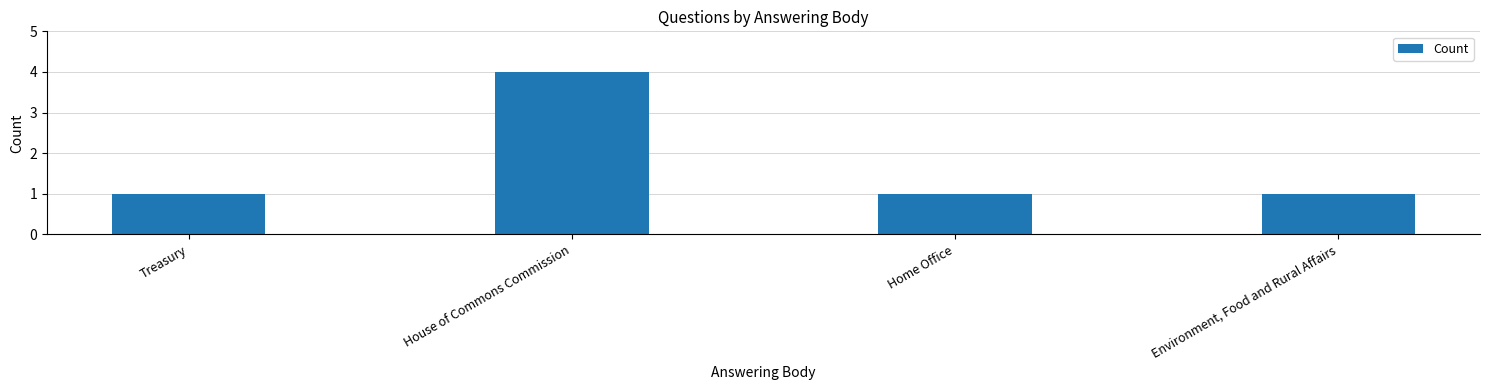

Read the value at Environment, Food and Rural Affairs.

1